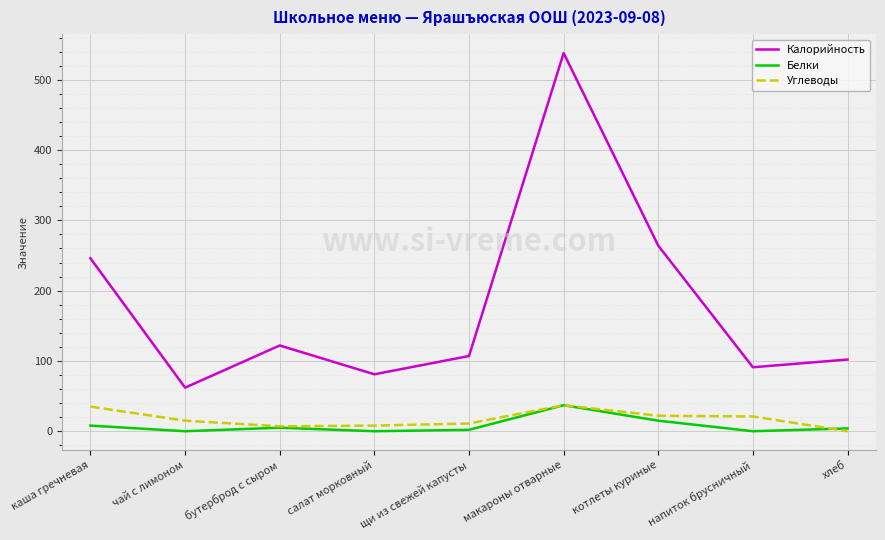

What is the total value across all series at чай с лимоном?

77